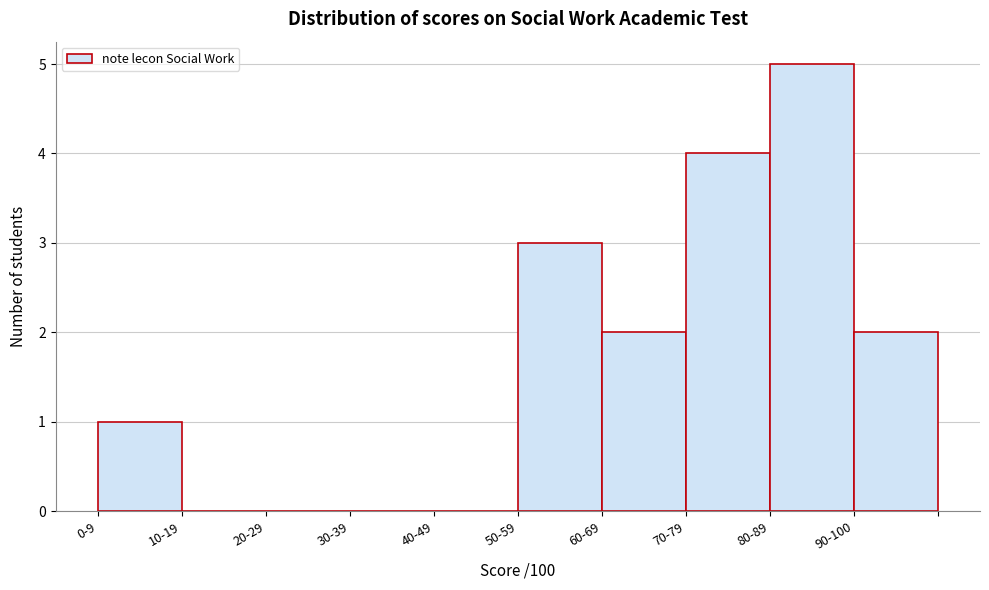

Reading right to left, list all the values displayed in this chart.

90-100=2	80-89=5	70-79=4	60-69=2	50-59=3	40-49=0	30-39=0	20-29=0	10-19=0	0-9=1